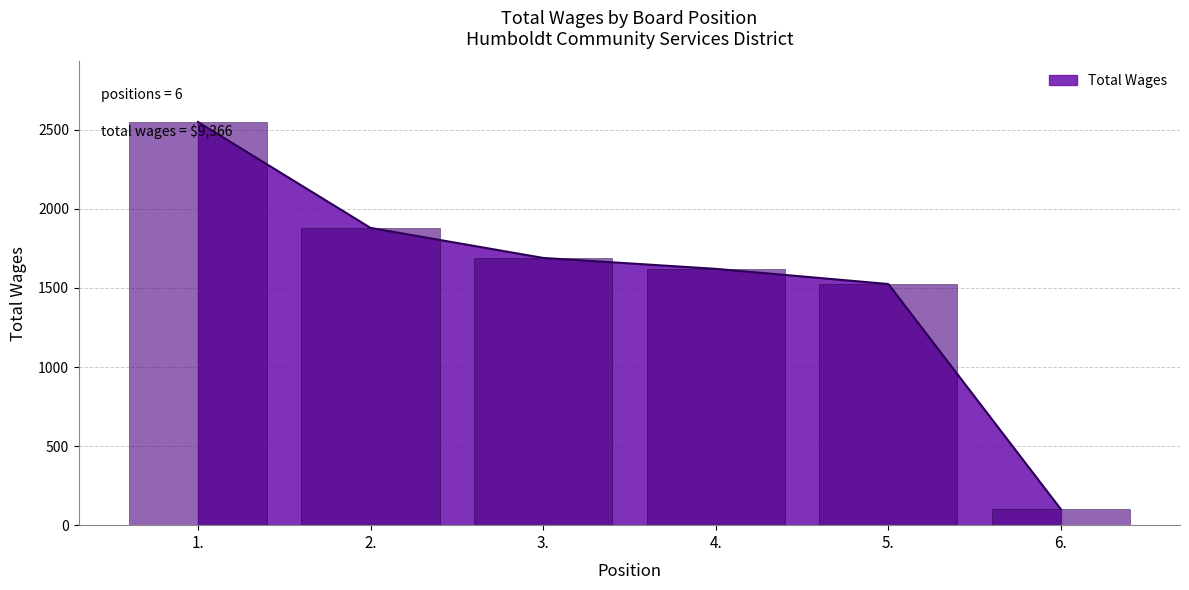

What is the label of the 1st bar from the right?

6.